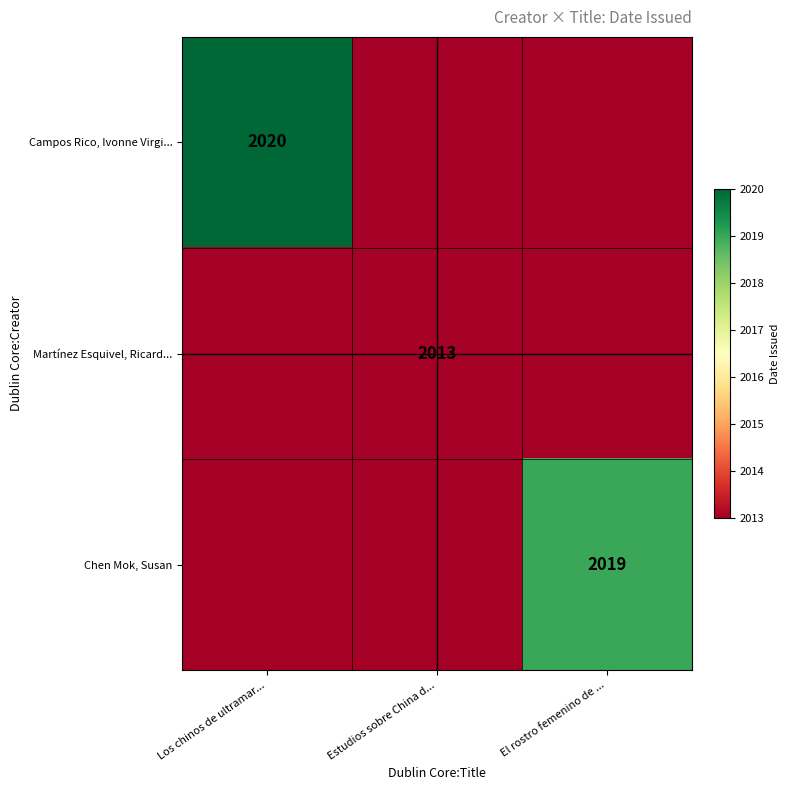

How many distinct data groups are displayed?

3